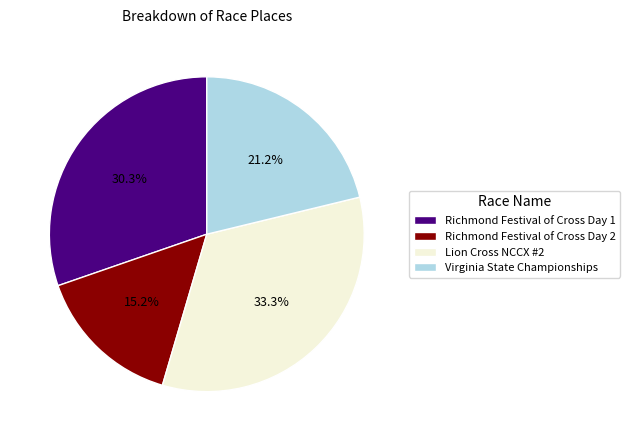

To the nearest percent, what percentage of the pie is Lion Cross NCCX #2?

33%